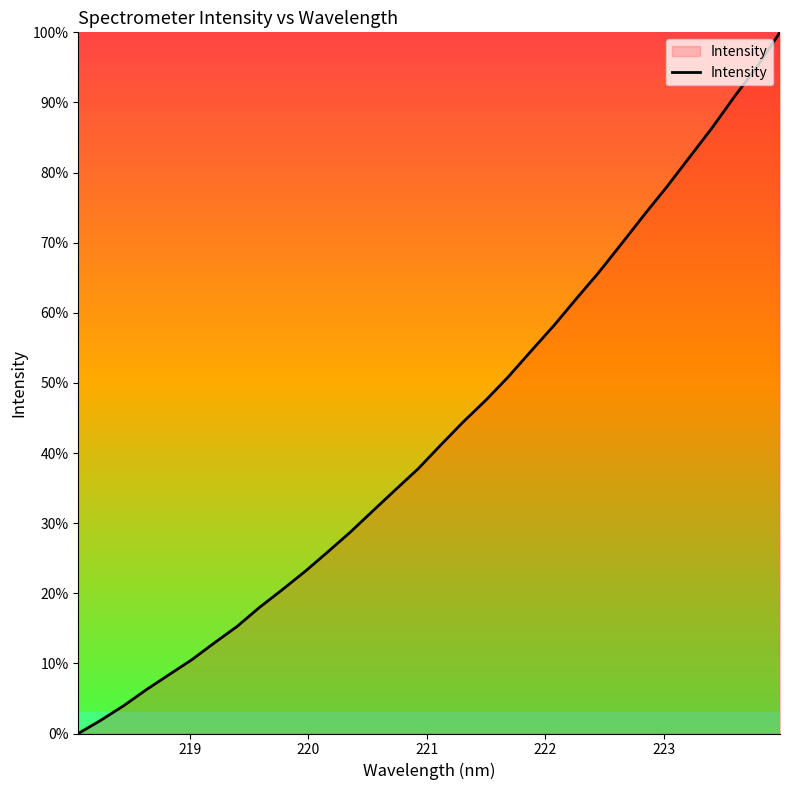

What is the difference between the maximum and minimum values?

100.0